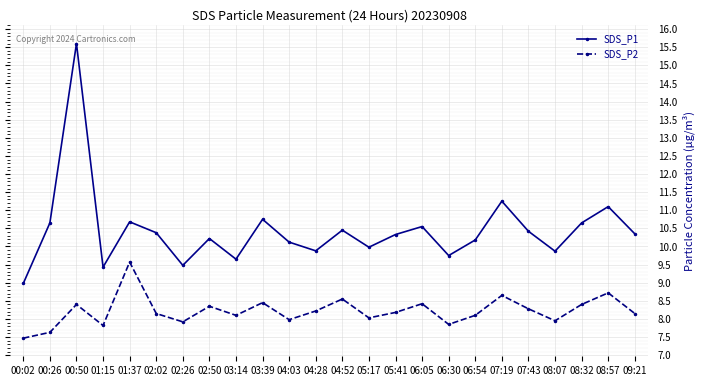

What is the spread (max minus min) of values at 01:37?

1.1